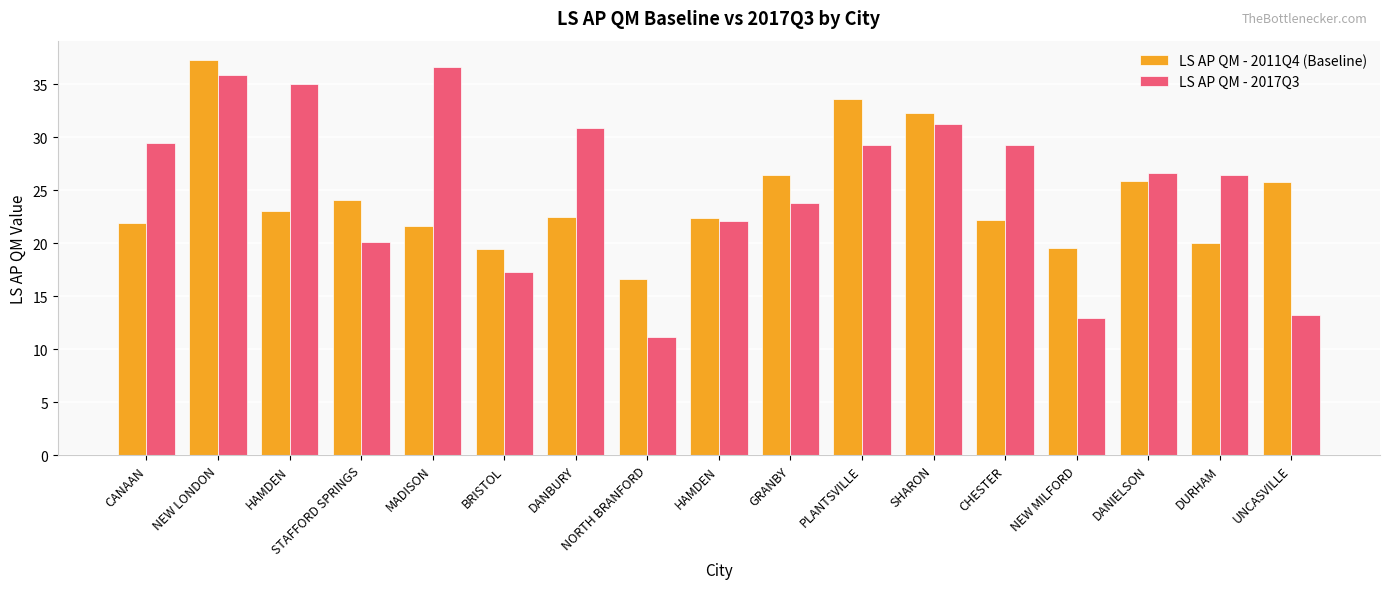

Which series has the largest range (max minus min)?

LS AP QM - 2017Q3